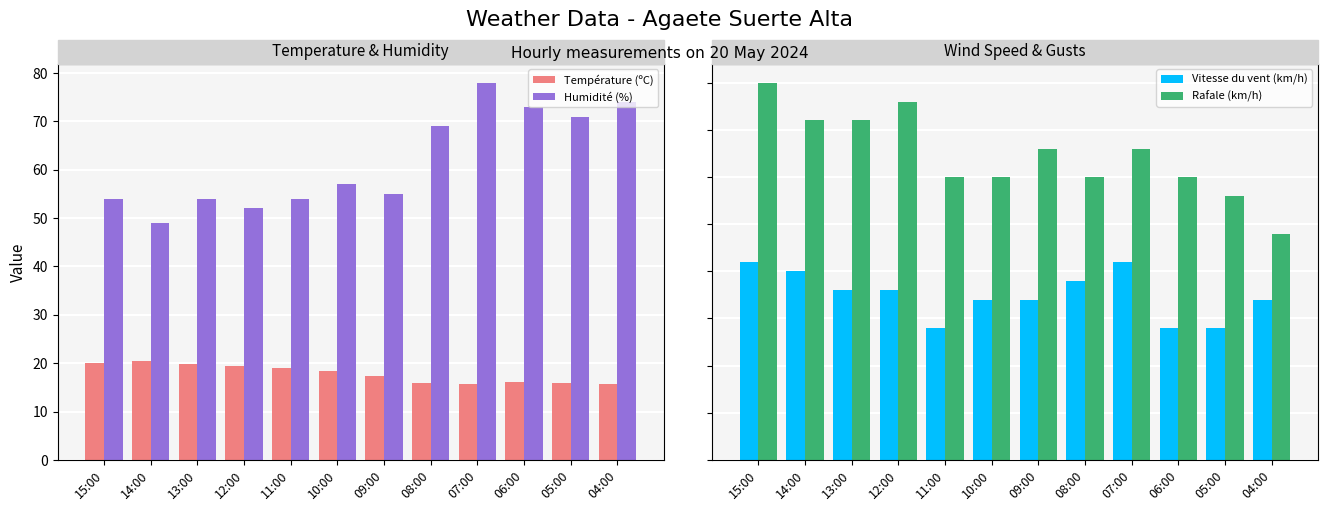

What value does the Vitesse du vent (km/h) series have at 11:00?

14.0